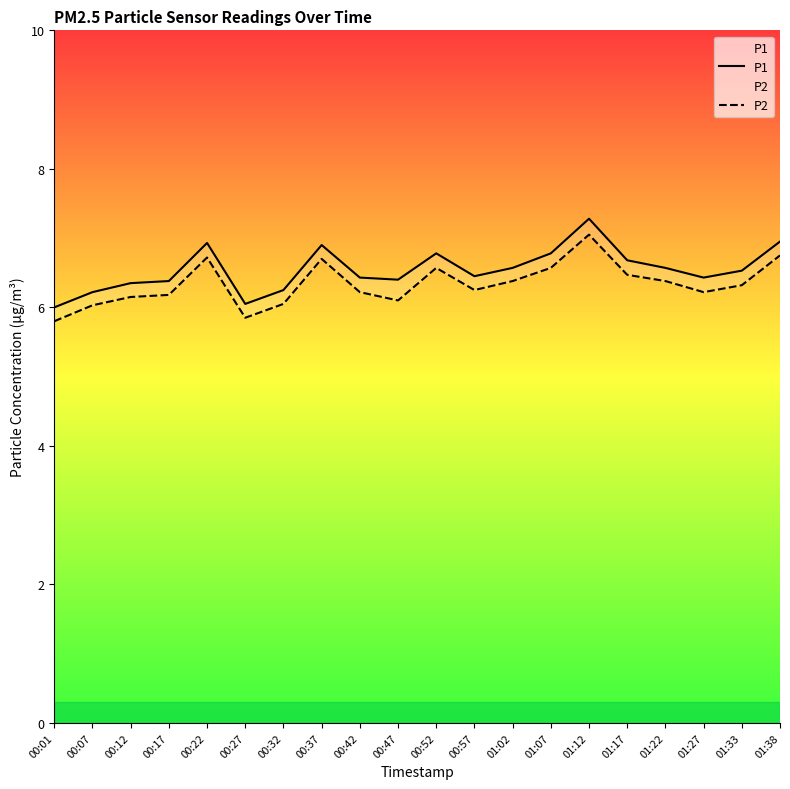

What is the label of the 15th point from the right?

00:27